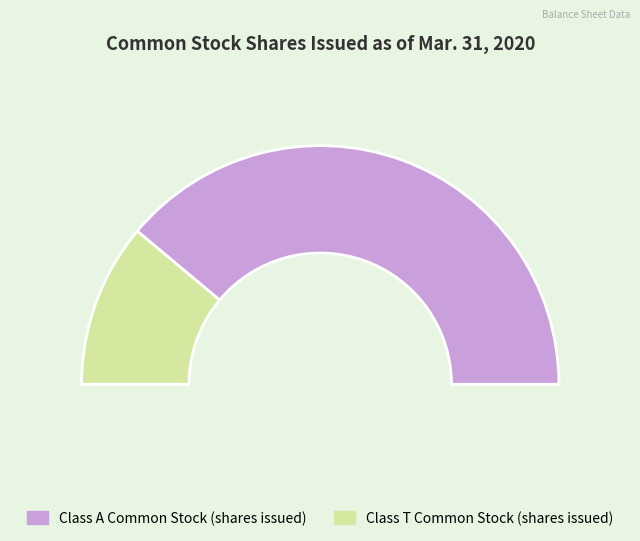

Is there any slice that represents more than half of the pie?

Yes